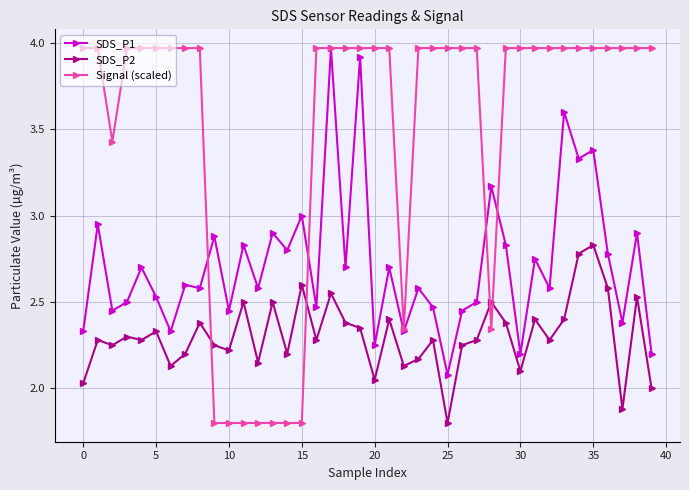

Which series has the widest spread of values?

Signal (scaled)